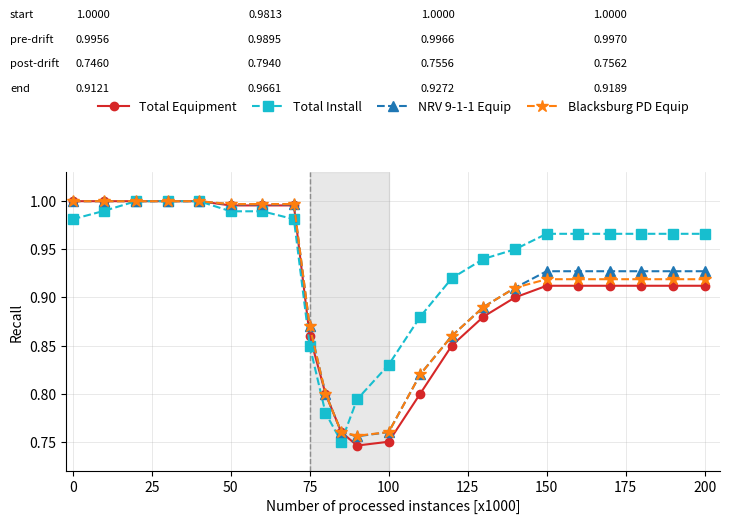

Which series has the largest range (max minus min)?

Total Equipment